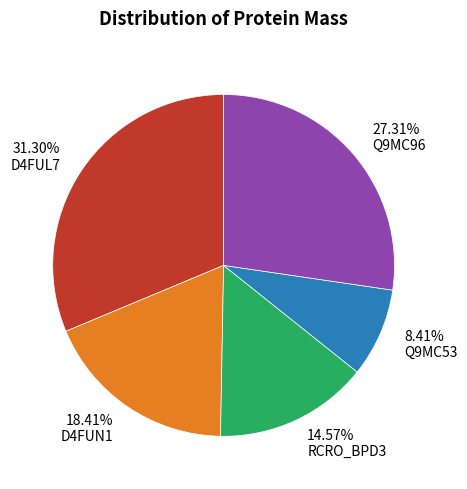

Does any single category account for the majority?

No